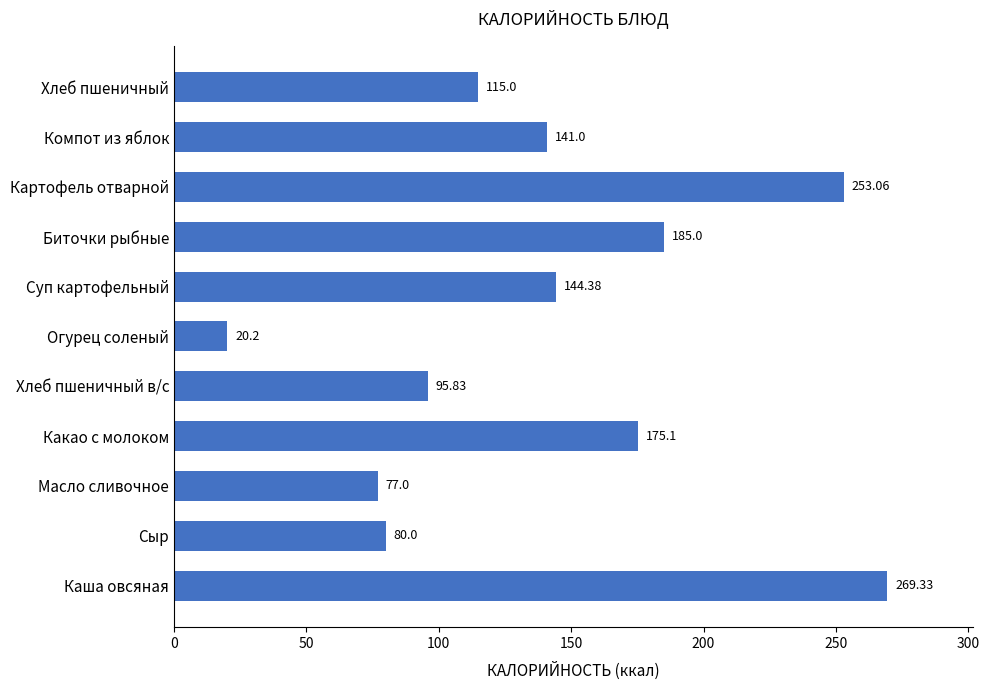

Between Какао с молоком and Картофель отварной, which is larger?

Картофель отварной